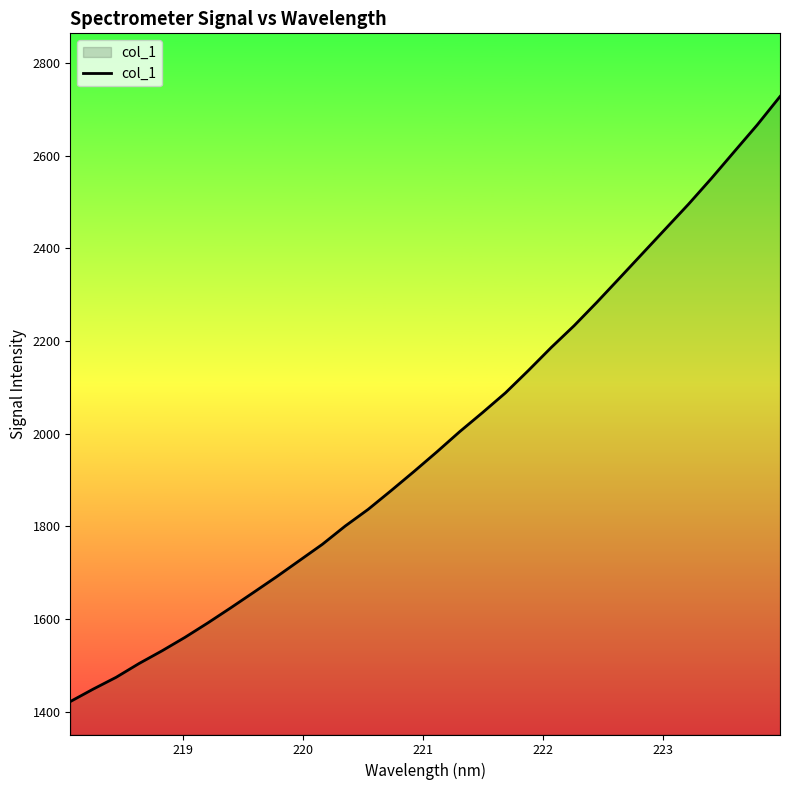

What is the minimum value shown in the chart?

1422.0